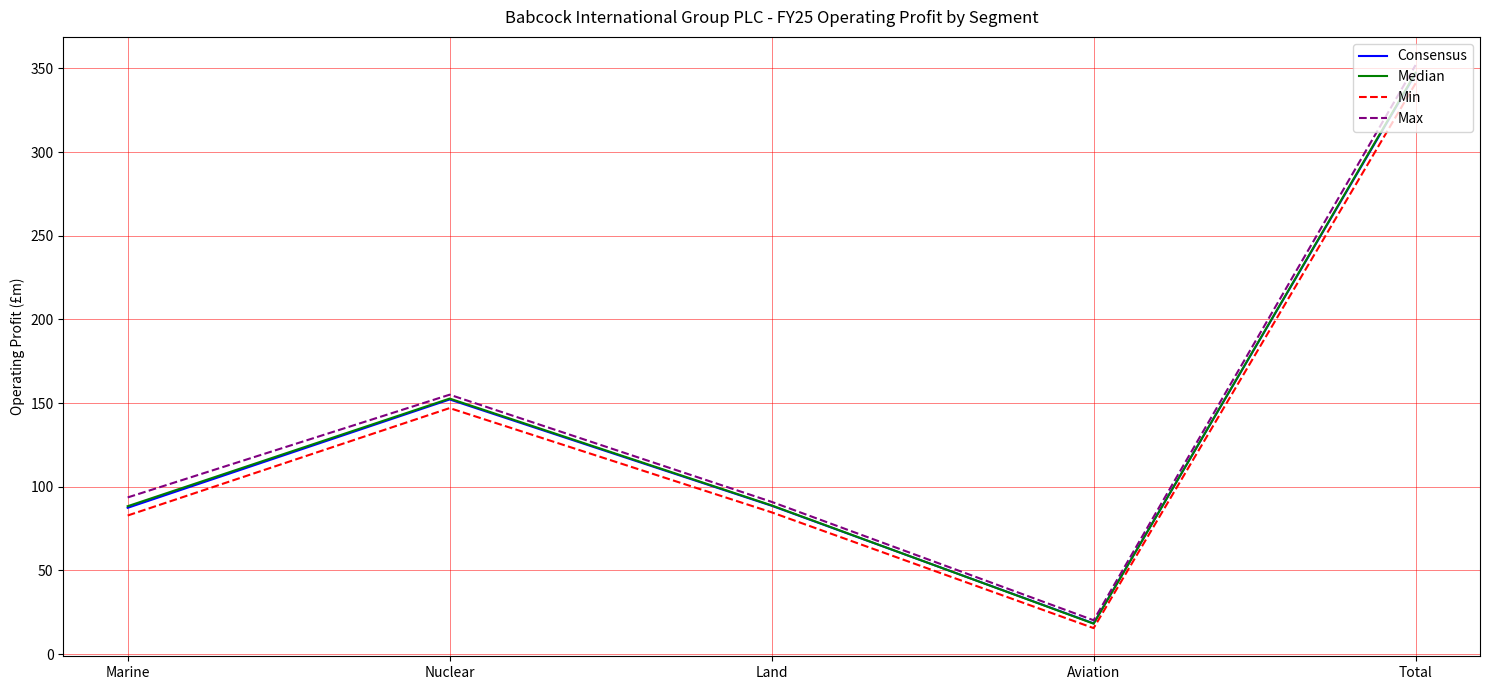

Which label corresponds to the smallest value in the chart?

Aviation